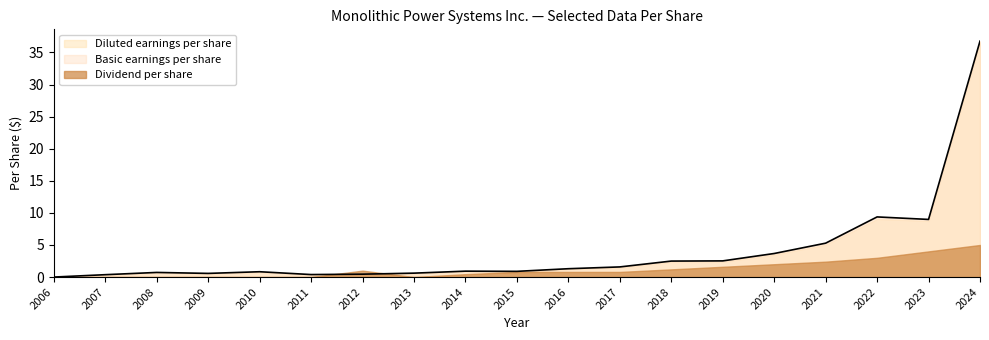

True or false: Diluted earnings per share and Basic earnings per share intersect in this chart.

False